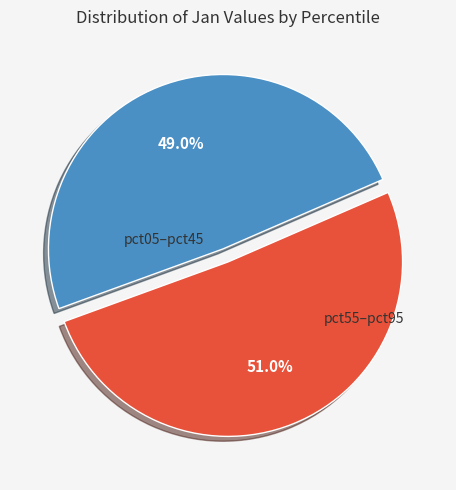

Is there any slice that represents more than half of the pie?

Yes